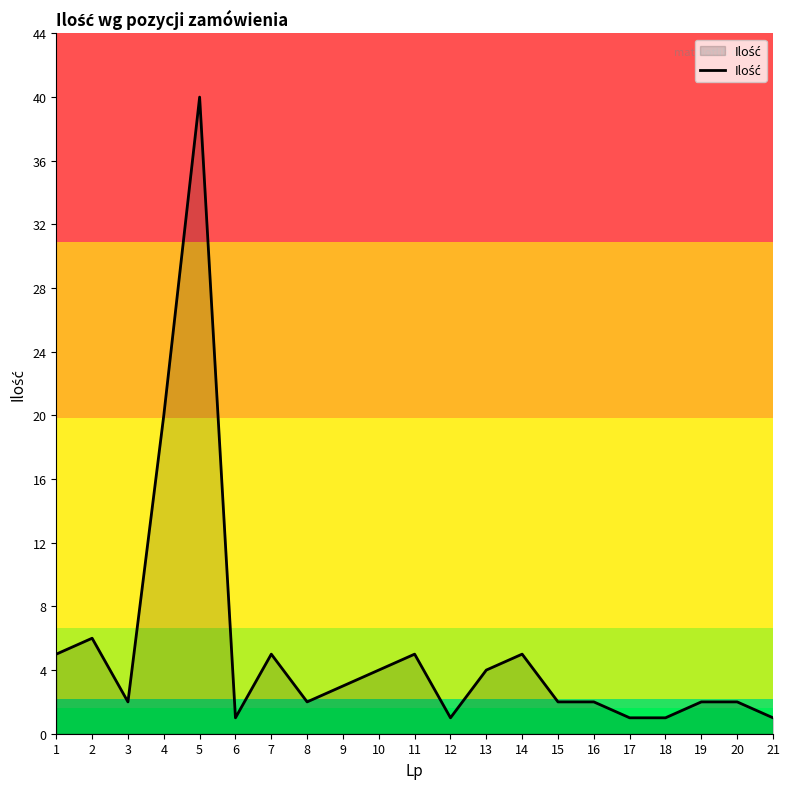

The chart shows a value of 3 at 9. True or false?

True